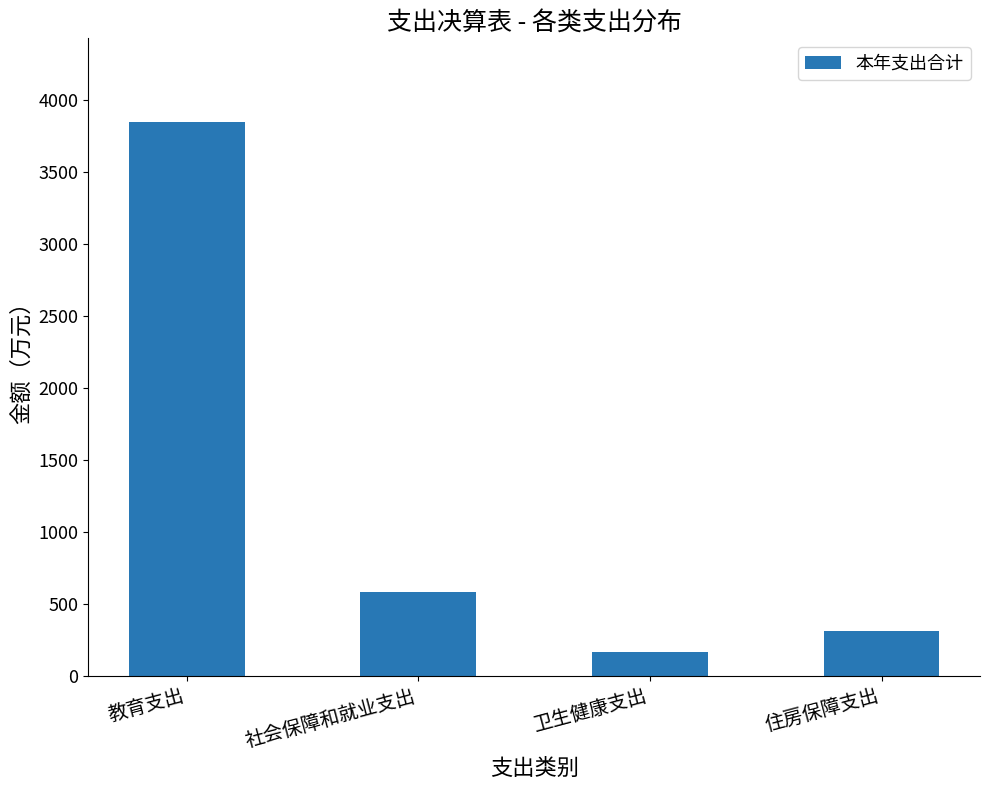

What is the difference between the values at 教育支出 and 住房保障支出?

3536.5